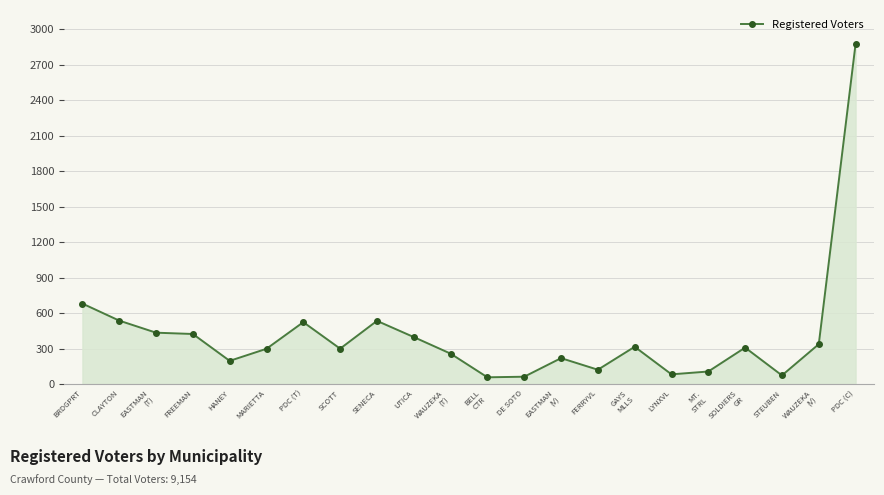

What is the difference between the values at FERRYVL and HANEY?

75